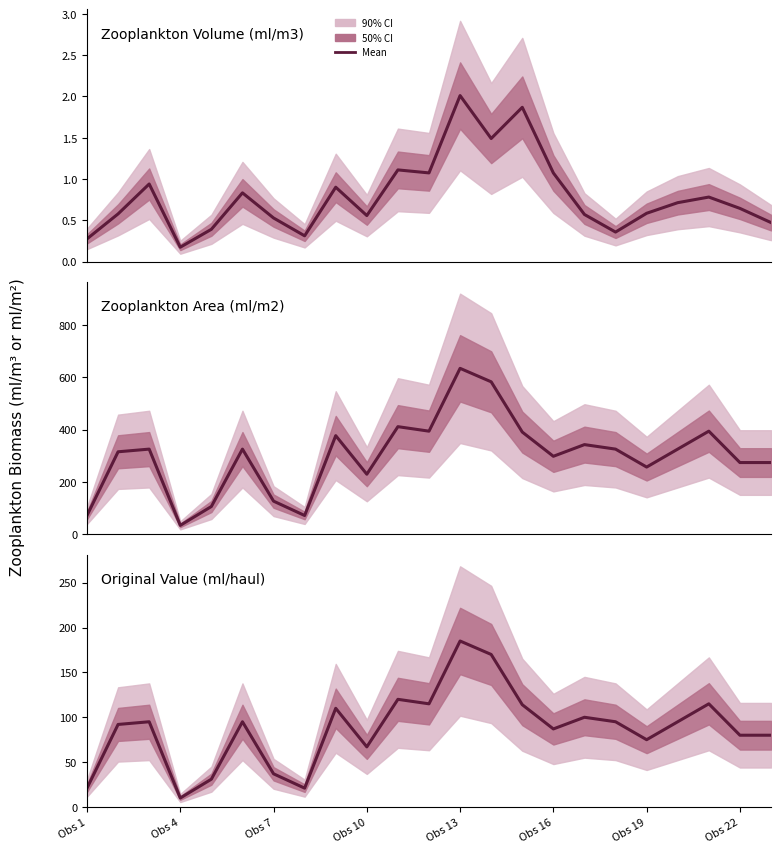

How many data points in VALUE_per_area are above 325?

12